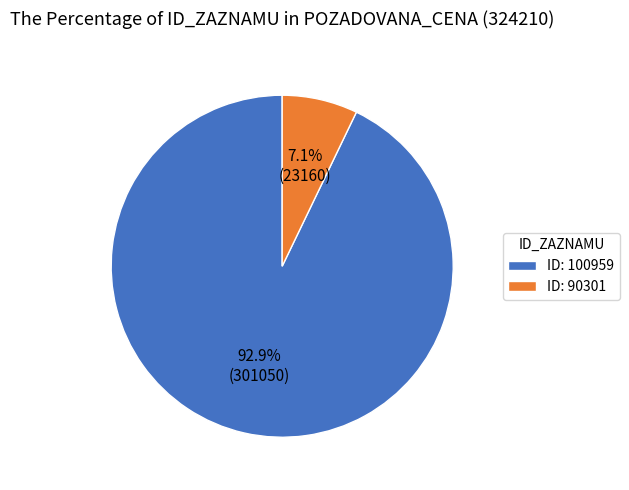

To the nearest percent, what is the average slice percentage?

50%